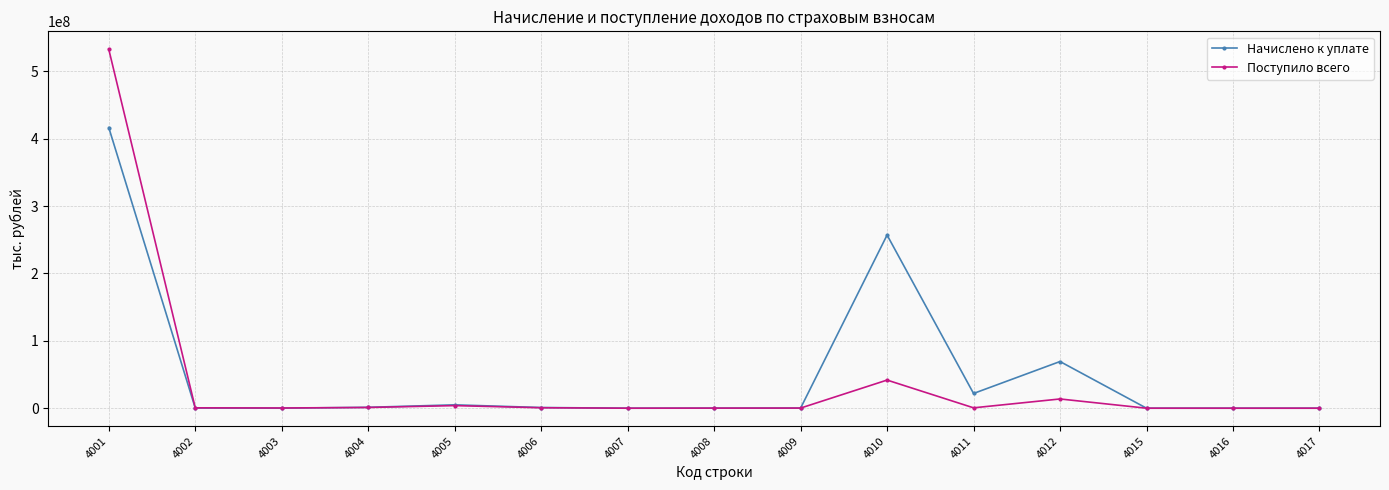

Where is Начислено к уплате nearest to the value 208221323?

4010